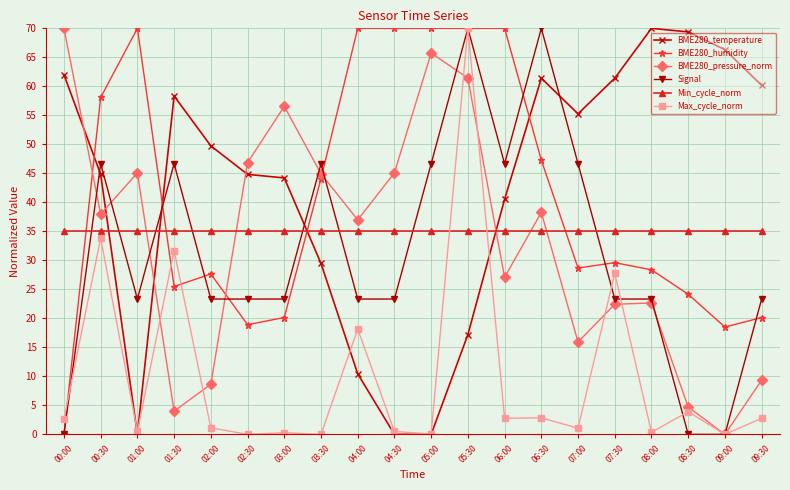

Where is BME280_humidity nearest to the value 35?

07:30